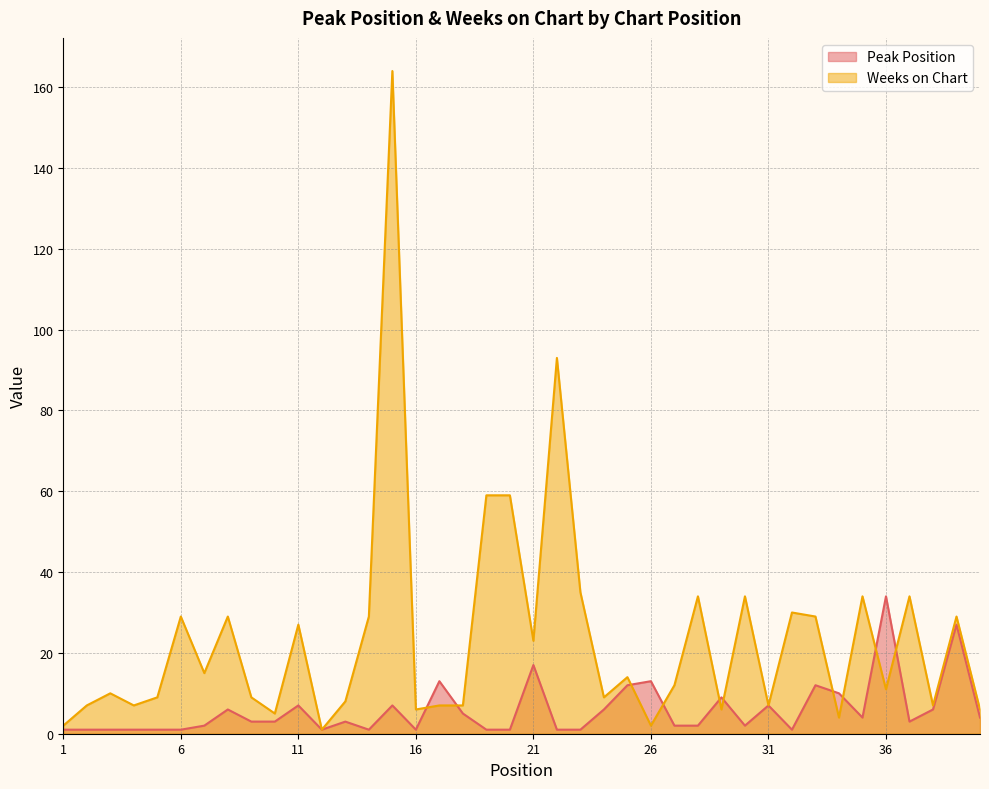

What is the difference between the Peak Position values at 37 and 5?

2